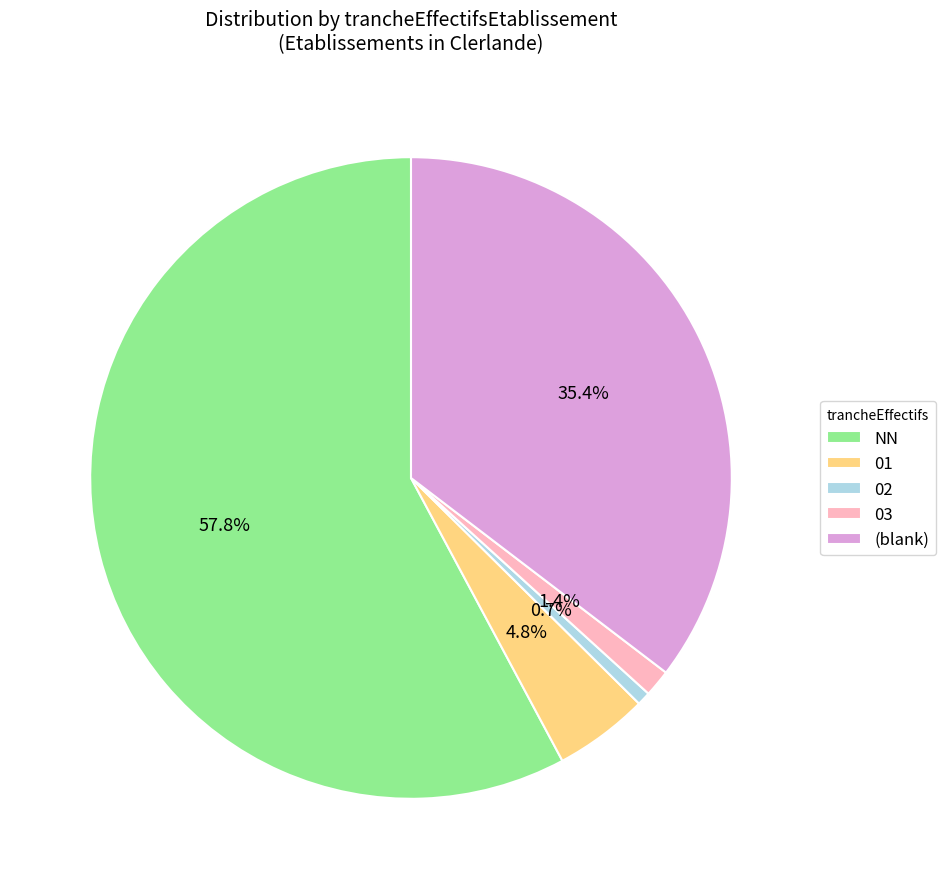

Count the number of slices in the pie.

5